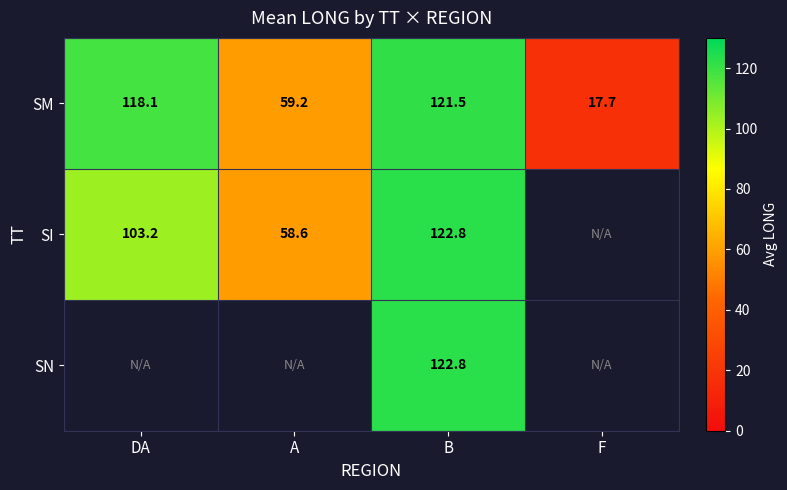

At how many categories does at least one series exceed 64?

2